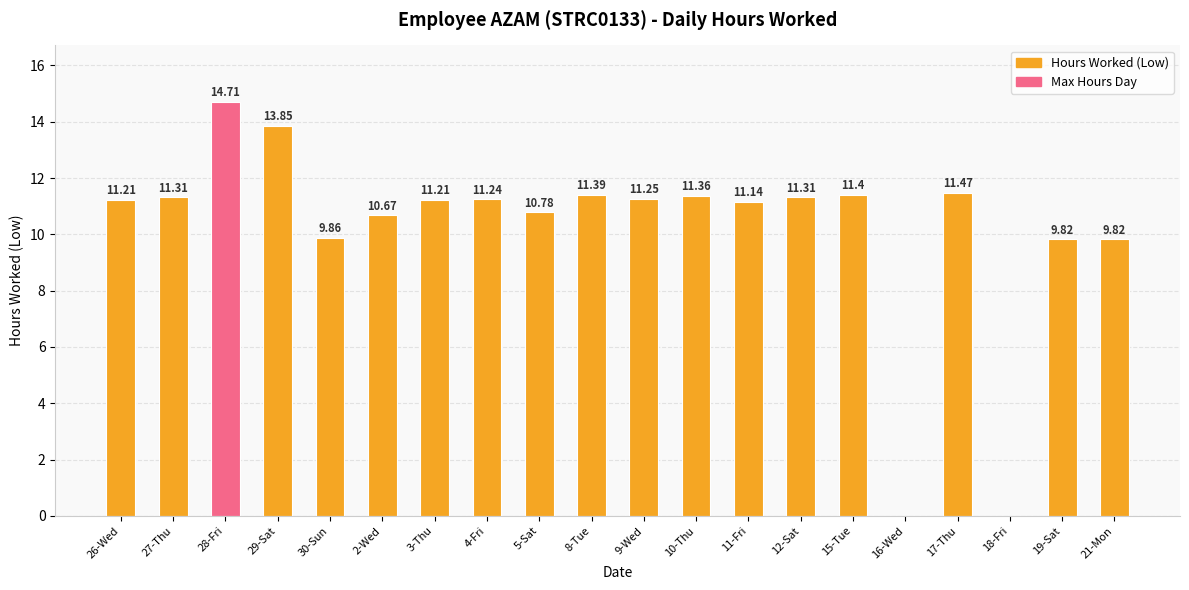

What is the average value?

10.2